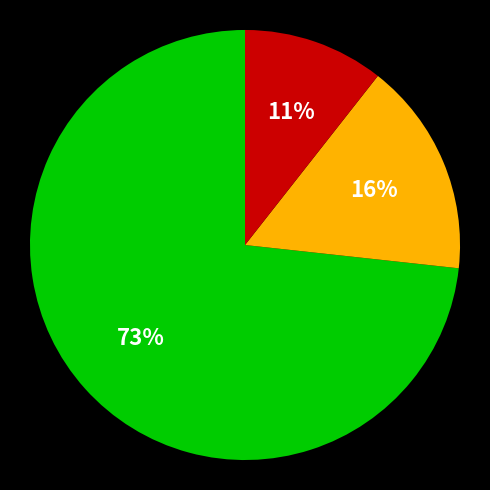

Is there a majority slice in this chart?

Yes